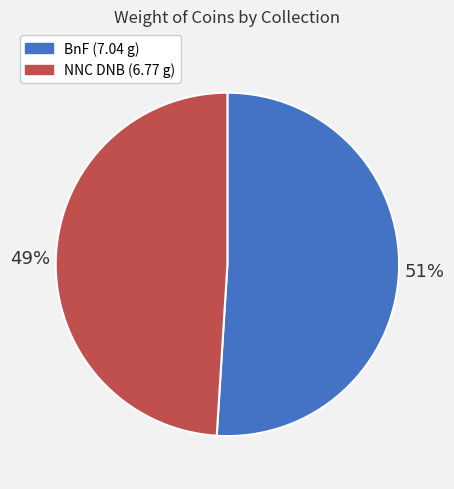

How many slices are in this pie chart?

2